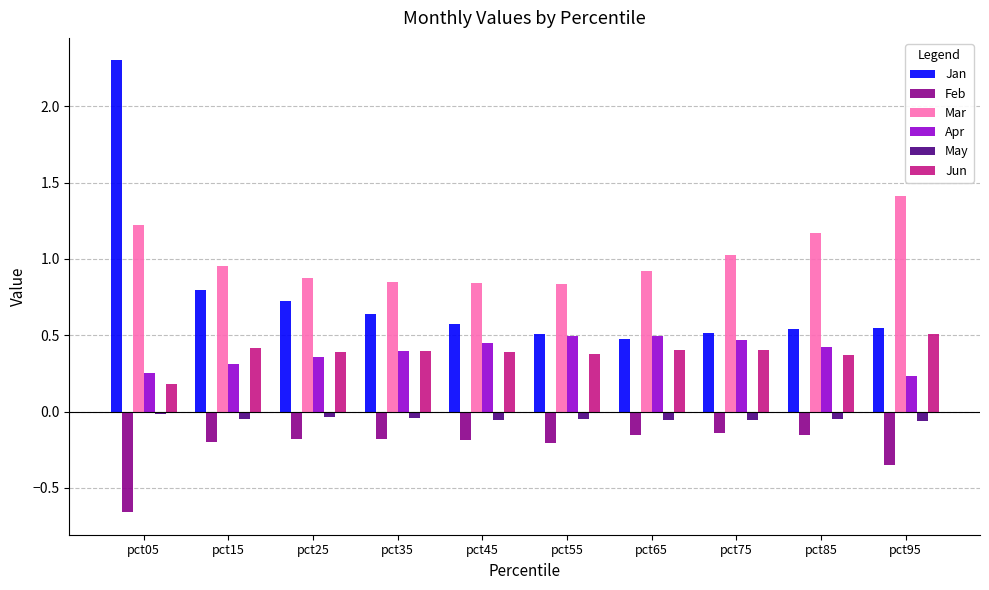

How many distinct data groups are displayed?

6